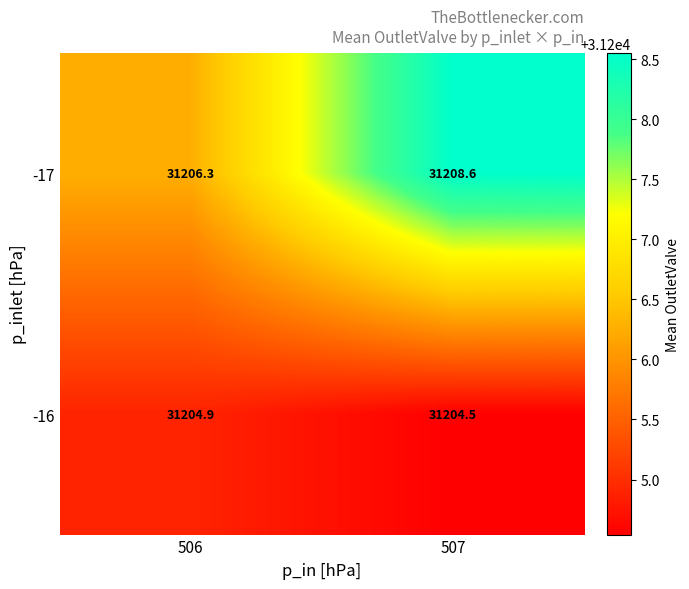

Reading left to right, transcribe all the data shown in this chart.

-17: 506=31206.3	507=31208.6
-16: 506=31204.9	507=31204.5